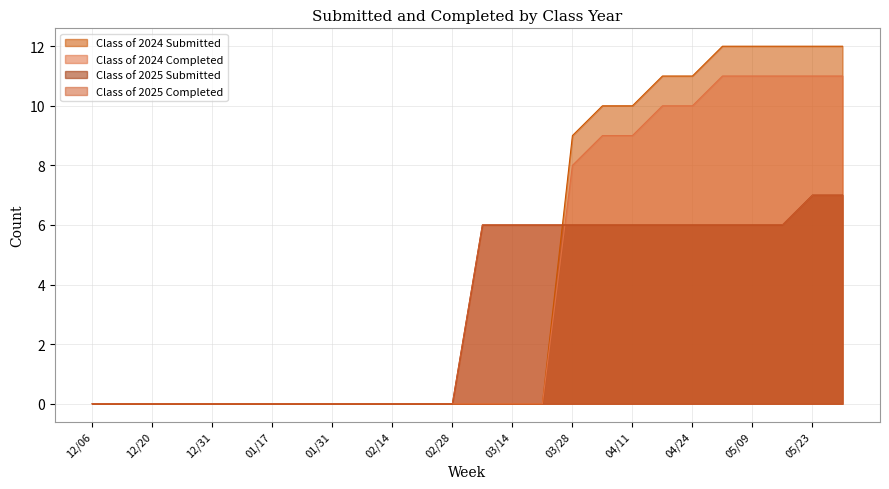

What are all the series names shown in the legend?

Class of 2024 Submitted, Class of 2024 Completed, Class of 2025 Submitted, Class of 2025 Completed